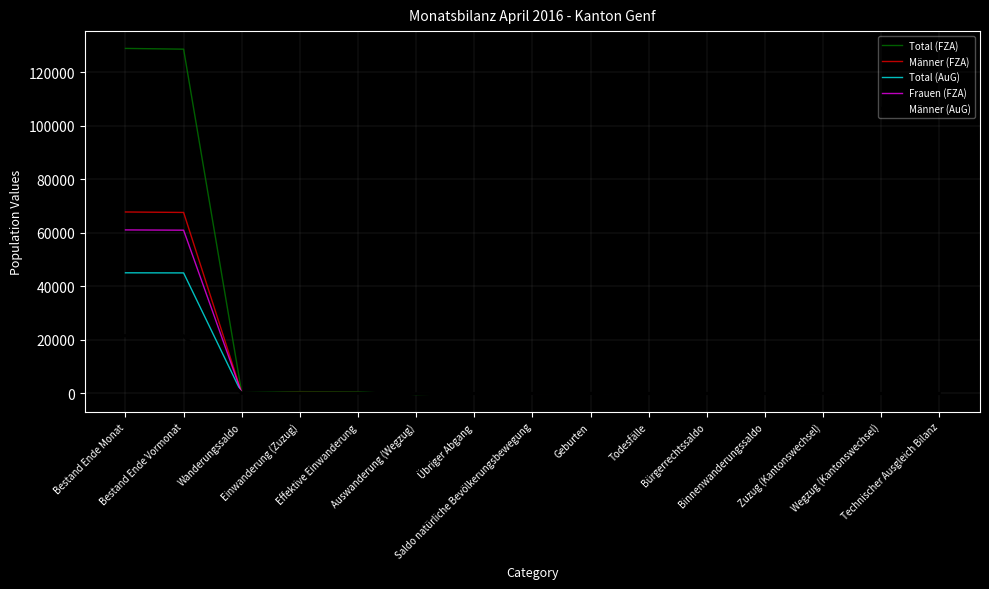

What is the maximum value for Total (AuG)?

45106